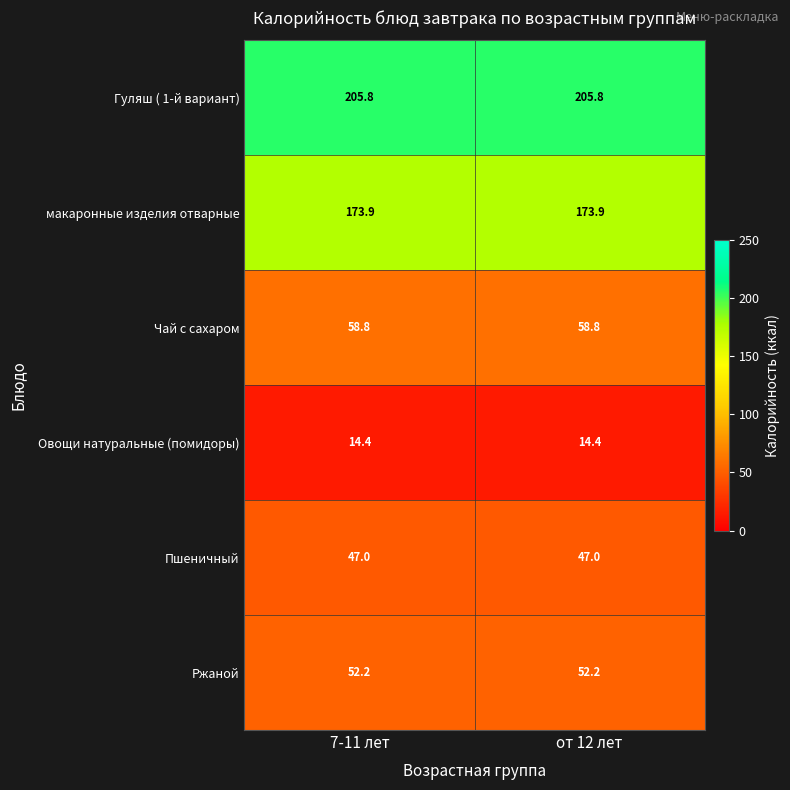

Which series has the largest total across all categories?

Гуляш ( 1-й вариант)